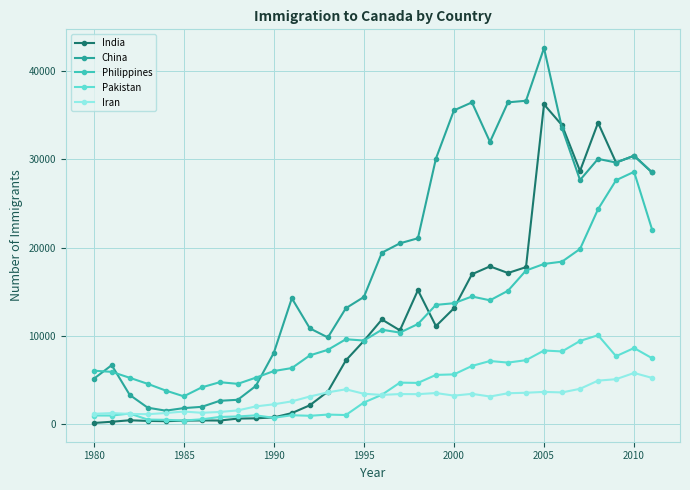

True or false: Pakistan and Philippines intersect in this chart.

False